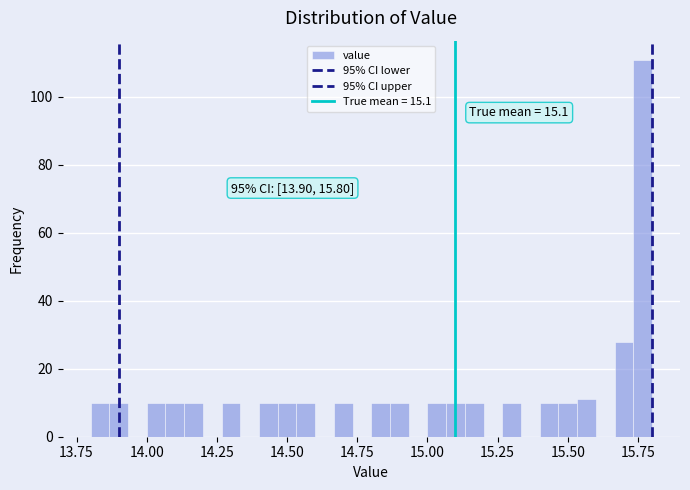

Around what value on the x-axis is the tallest bar? Give the approximate position of its centre, as read against the axis.

15.75